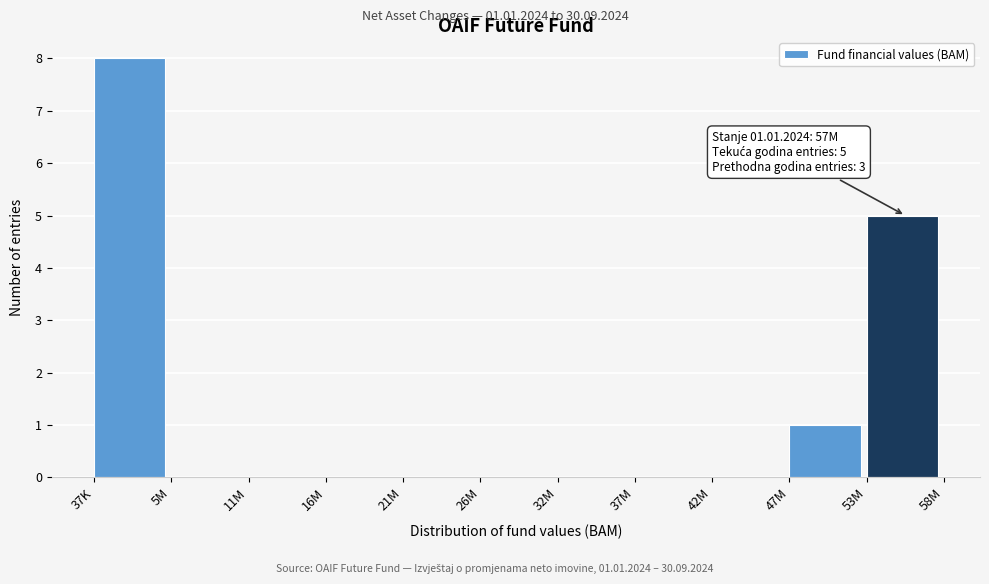

Reading left to right, list all the values displayed in this chart.

37K=8	5M=0	11M=0	16M=0	21M=0	26M=0	32M=0	37M=0	42M=0	47M=1	53M=5